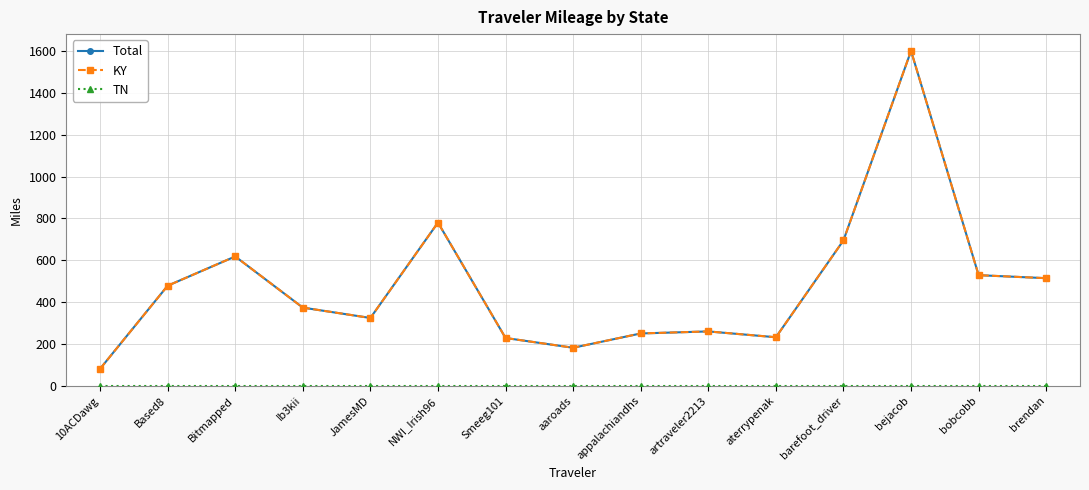

Reading left to right, what are all the values shown in this chart?

Total: 10ACDawg=81.6	Based8=478.6	Bitmapped=618.4	Ib3kii=374.0	JamesMD=324.5	NWI_Irish96=780.2	Smeeg101=228.8	aaroads=182.1	appalachiandhs=250.5	artraveler2213=260.2	aterrypenak=232.3	barefoot_driver=695.2	bejacob=1600.8	bobcobb=528.9	brendan=514.6
KY: 10ACDawg=81.6	Based8=478.6	Bitmapped=618.4	Ib3kii=374.0	JamesMD=324.5	NWI_Irish96=780.2	Smeeg101=228.8	aaroads=182.1	appalachiandhs=250.5	artraveler2213=260.2	aterrypenak=232.3	barefoot_driver=695.2	bejacob=1600.8	bobcobb=528.9	brendan=514.6
TN: 10ACDawg=0.0	Based8=0.0	Bitmapped=0.0	Ib3kii=0.0	JamesMD=0.0	NWI_Irish96=0.0	Smeeg101=0.0	aaroads=0.0	appalachiandhs=0.0	artraveler2213=0.0	aterrypenak=0.0	barefoot_driver=0.0	bejacob=0.0	bobcobb=0.0	brendan=0.0